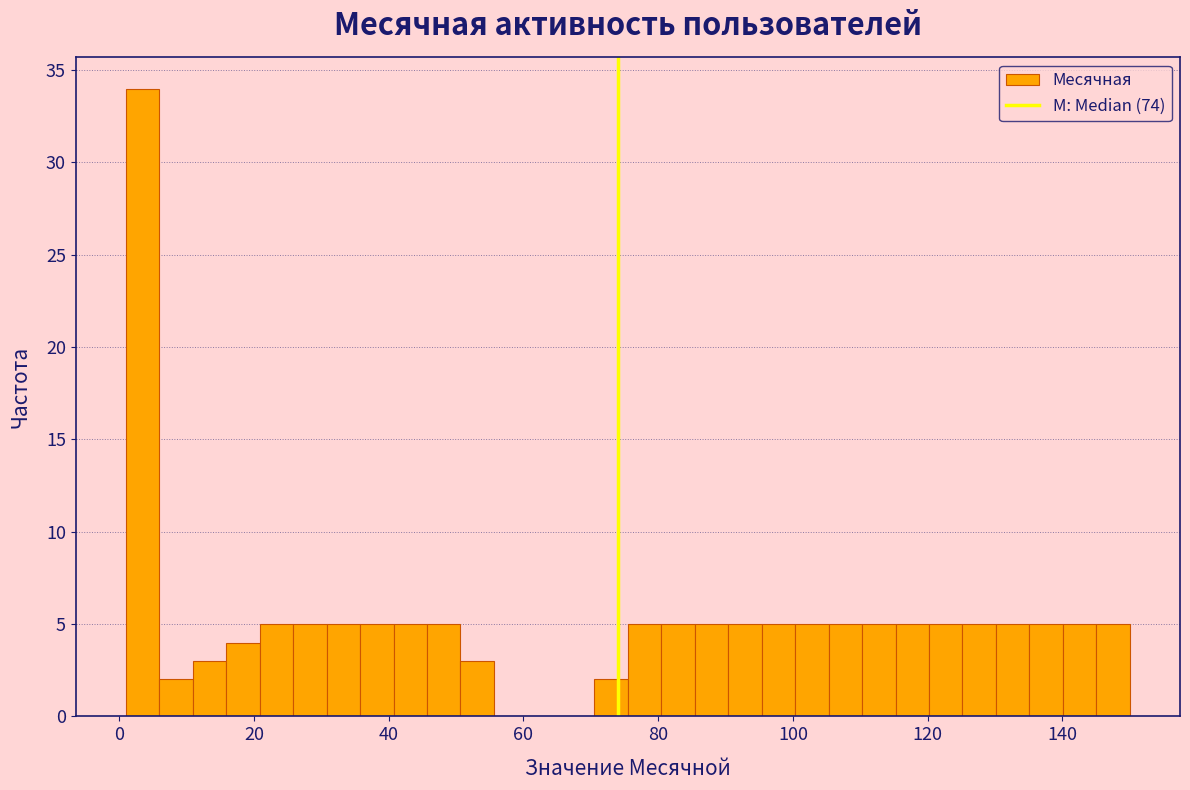

Read against the x-axis, roughly where is the centre of the tallest bar?

4